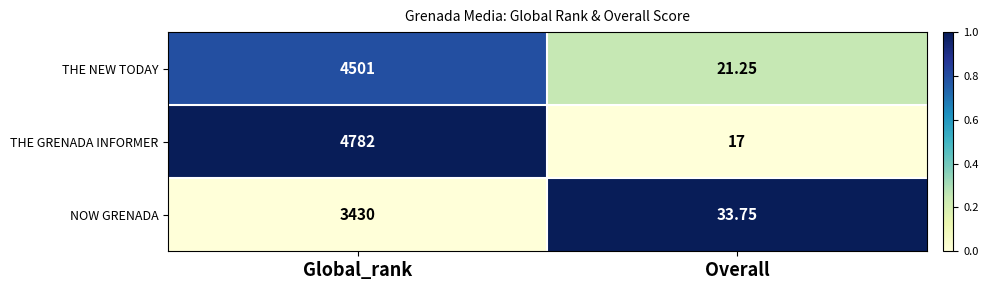

Rank the series by their average value, from highest to lowest.

THE GRENADA INFORMER, THE NEW TODAY, NOW GRENADA